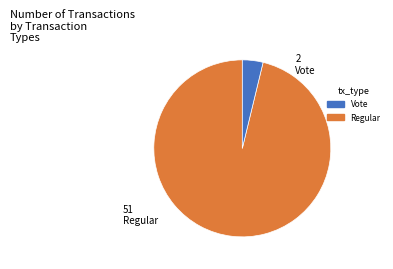

Is there a majority slice in this chart?

Yes